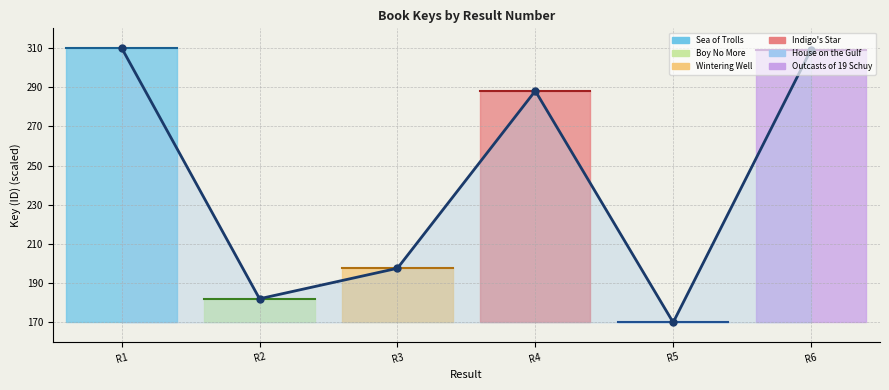

How many points are lower than both their immediate neighbors (excluding endpoints)?

2